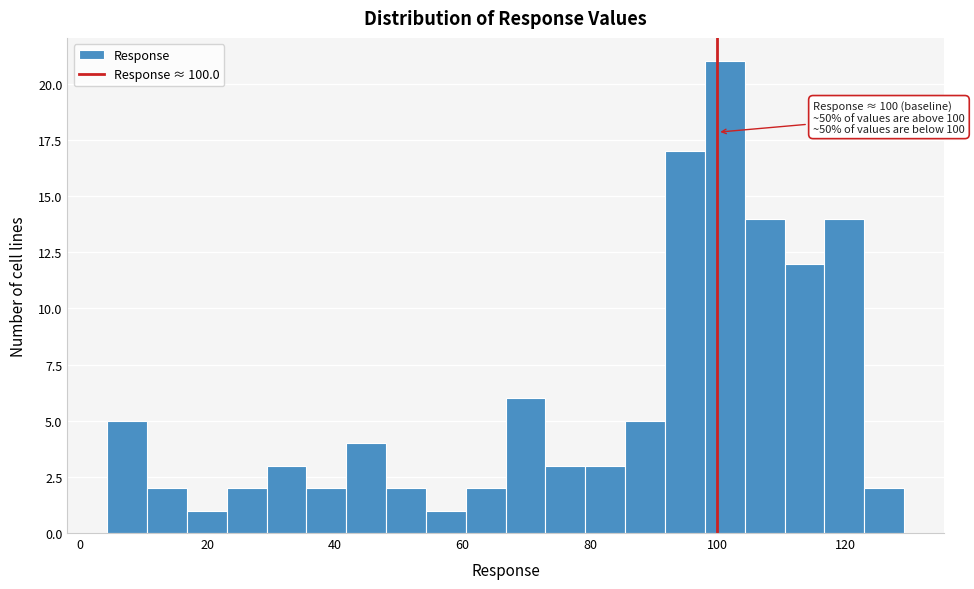

Read against the x-axis, roughly where is the centre of the tallest bar?

102